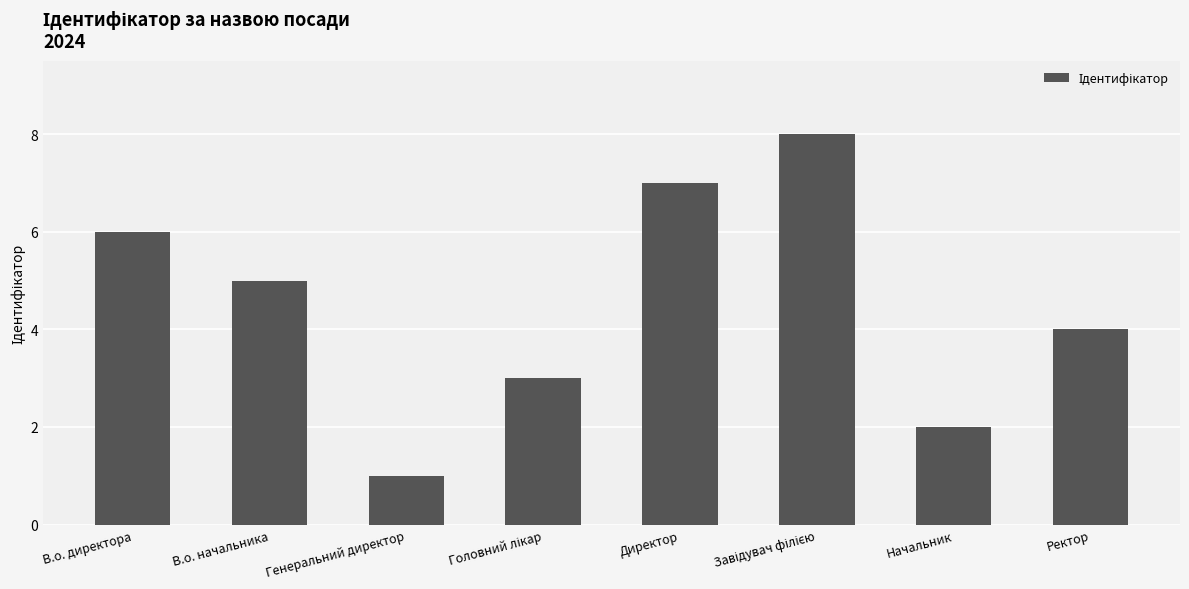

At which label is the value closest to 4?

Ректор